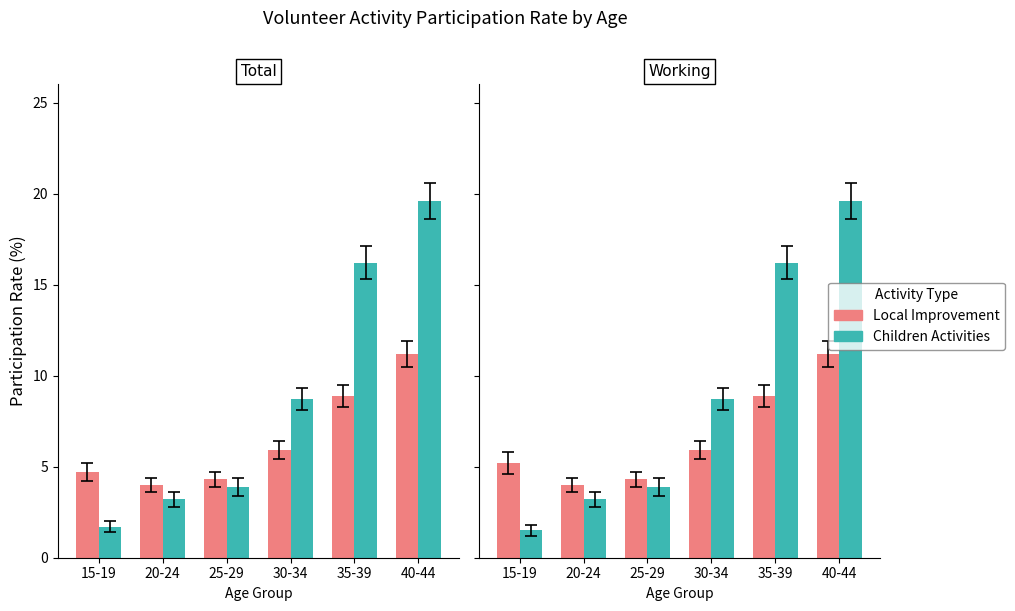

What is the approximate value of Local Improvement at 35-39?

8.9